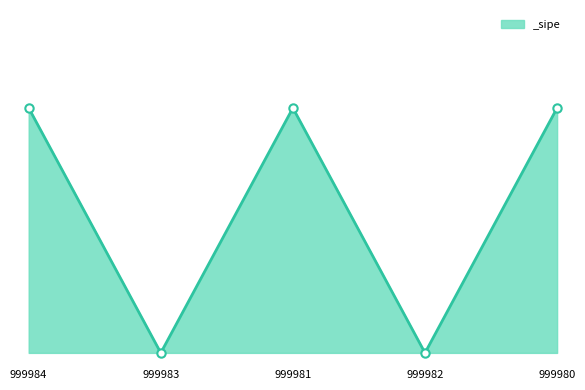

Is this an area chart (filled region under the line)?

Yes